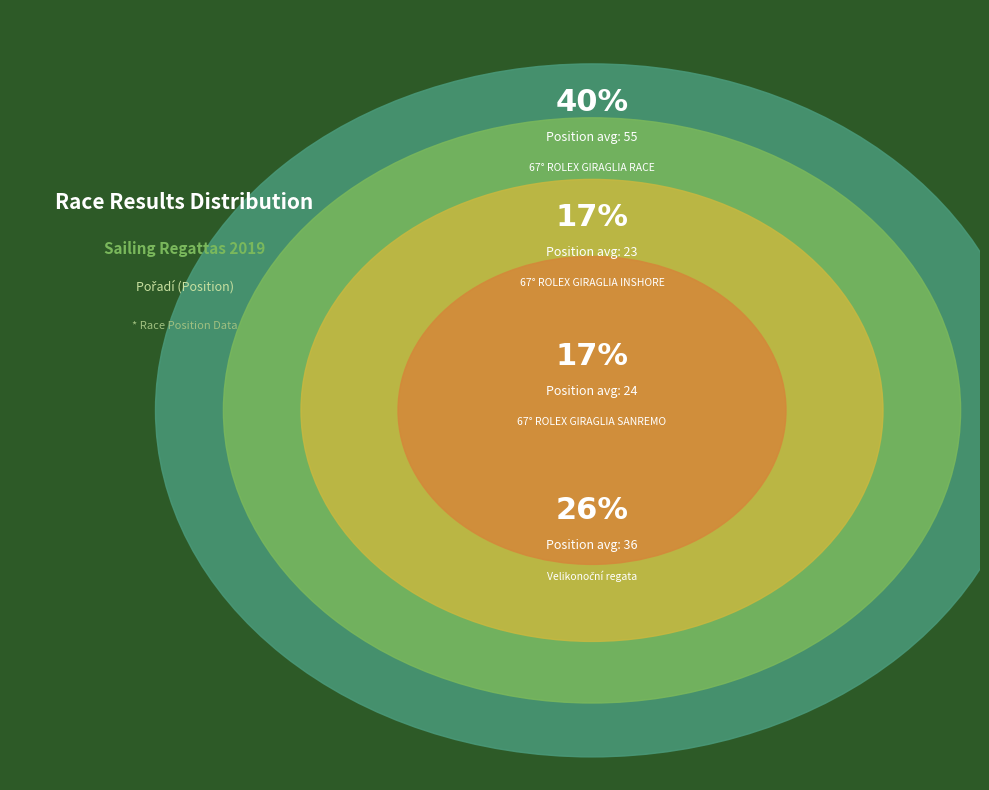

Does 194262 account for over 50% of the chart?

No